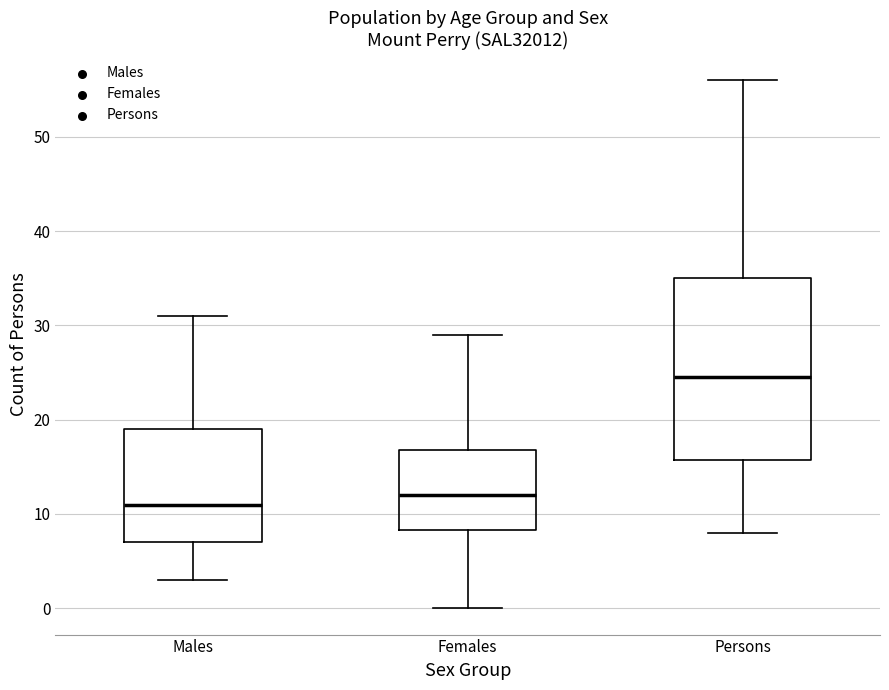

Which box has the highest median line?

Persons